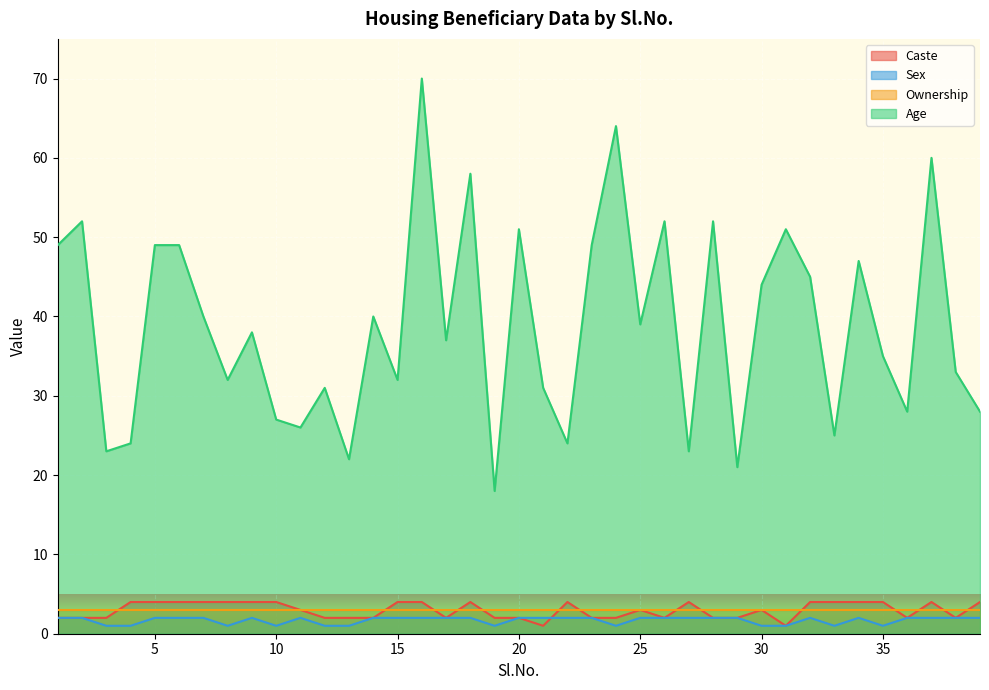

List the series in order of their peak value, highest first.

Age, Caste, Ownership, Sex